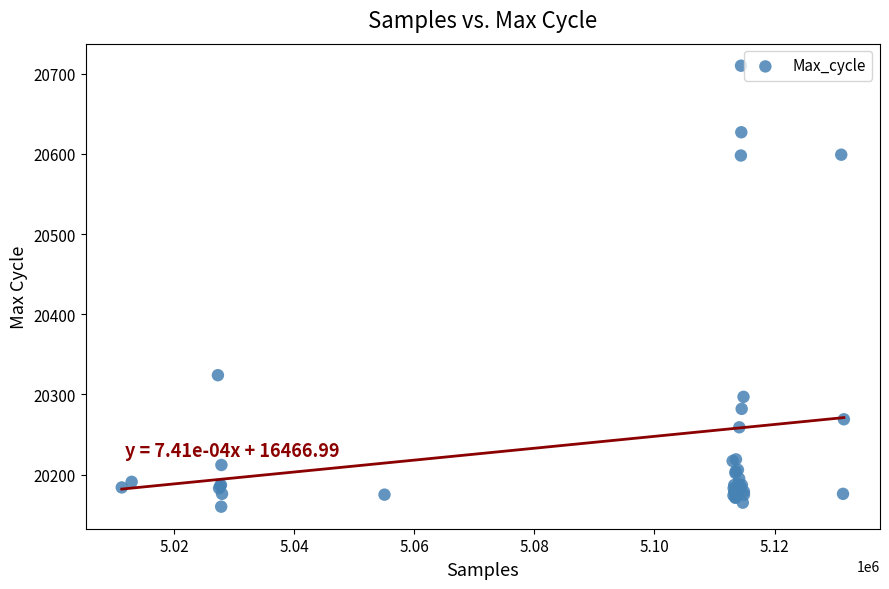

What Y value in the scatter plot is closest to 20435?

20324